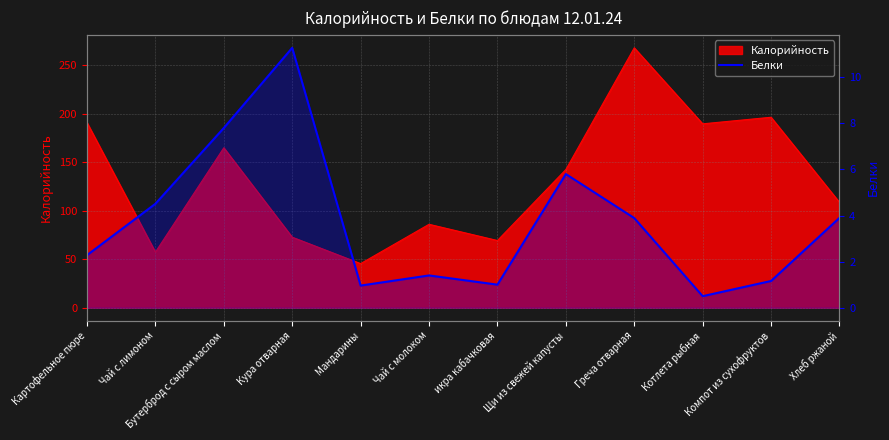

Approximately how many times larger is the value at Хлеб ржаной compared to икра кабачковая?

3.9